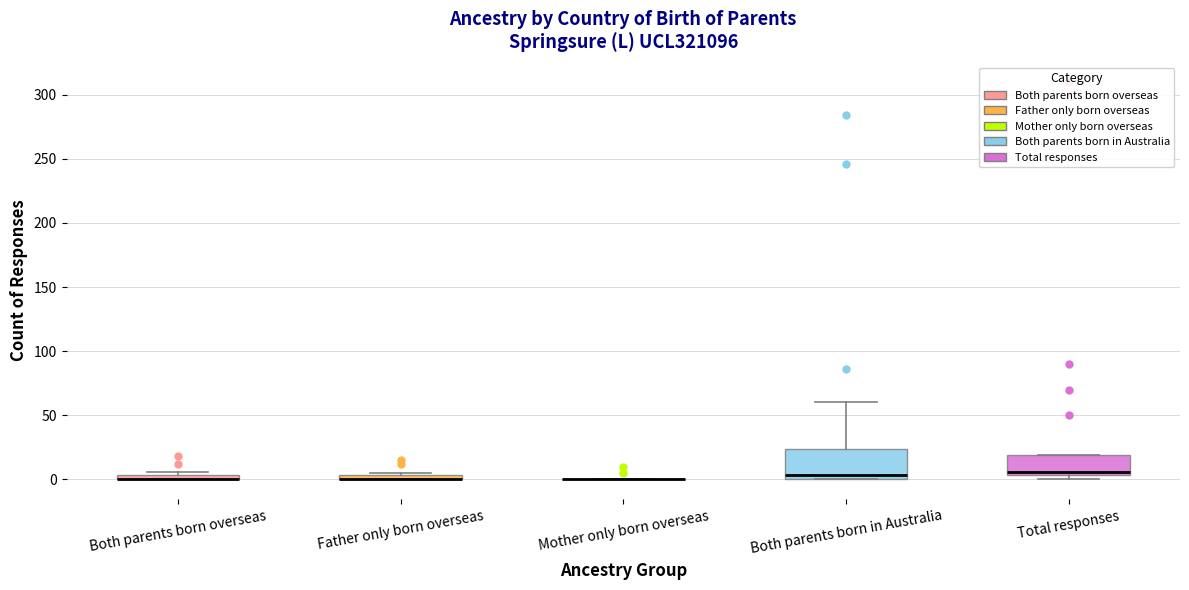

Where does the median line of the box for Both parents born in Australia sit on the y-axis? The values are not printed on the chart, so give them approximately, as read against the axis.

5